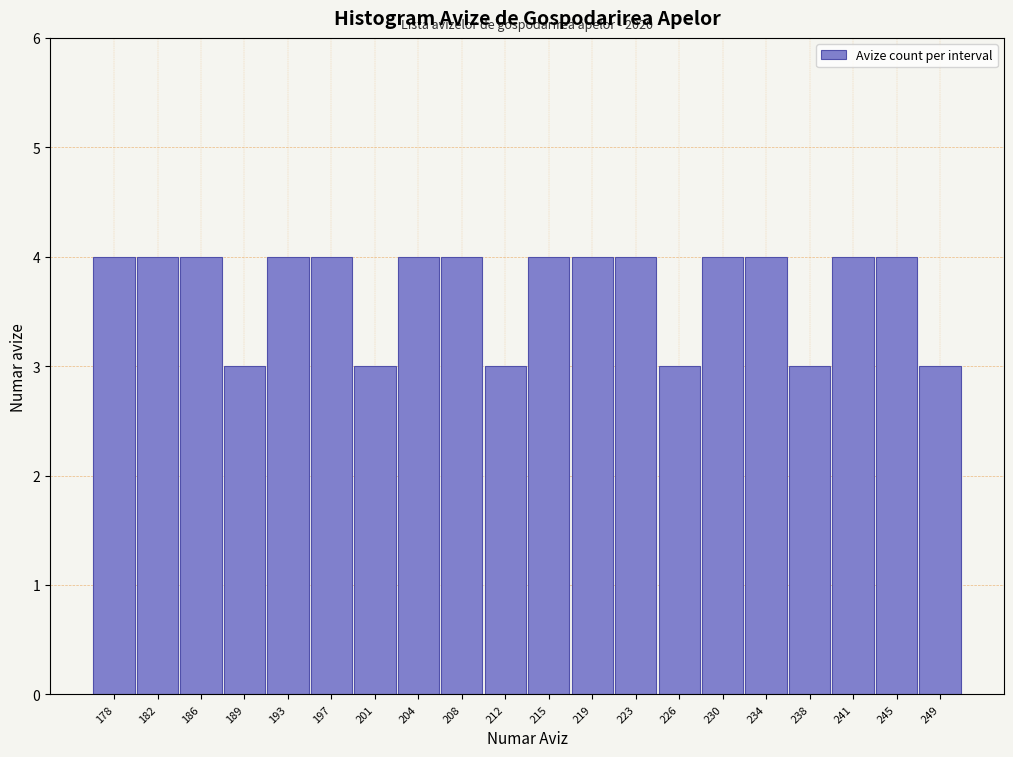

Reading left to right, list all the values displayed in this chart.

4	4	4	3	4	4	3	4	4	3	4	4	4	3	4	4	3	4	4	3